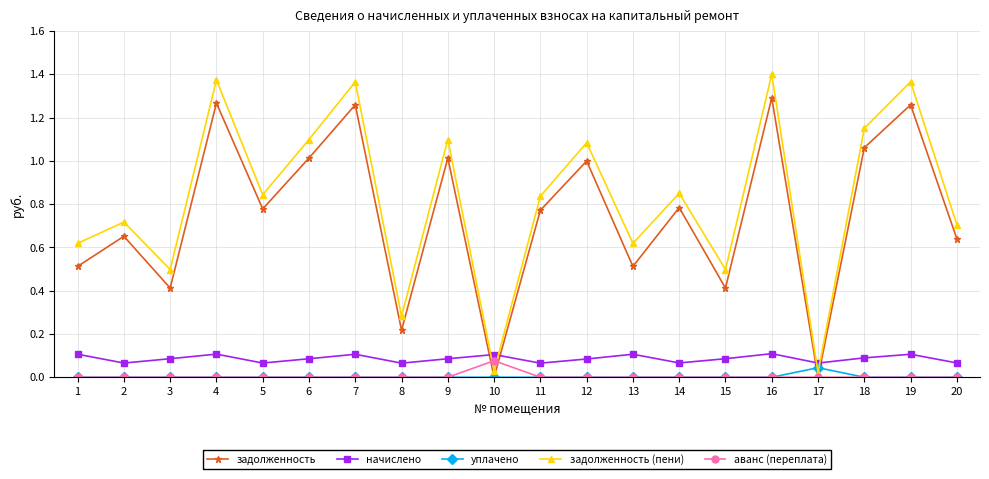

True or false: уплачено has a value of 0.0 at 14.

True